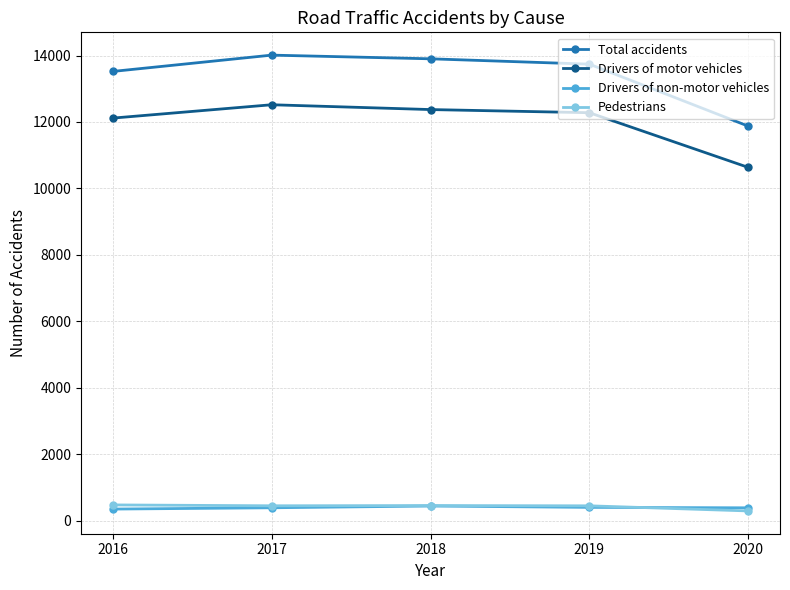

True or false: Total accidents has more than 2 interior local peaks.

False